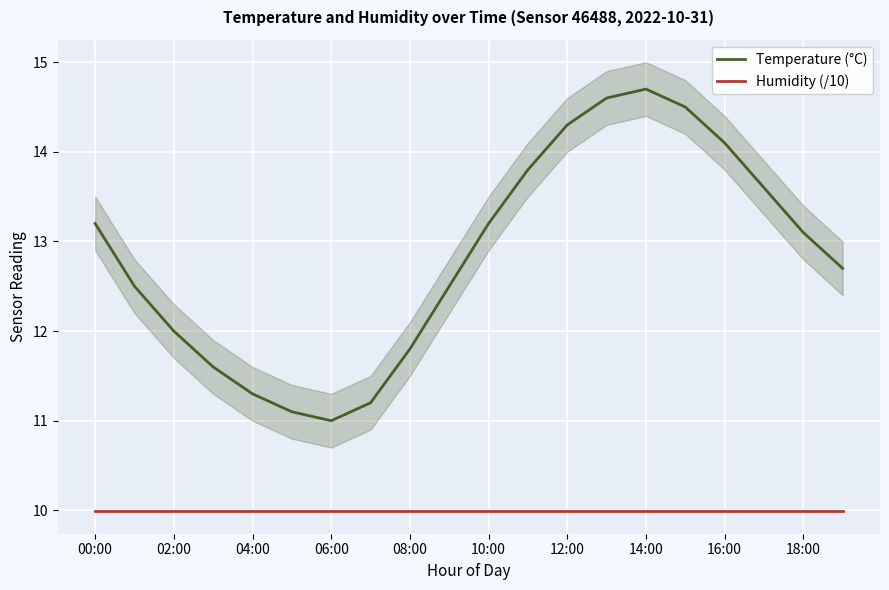

True or false: Temperature (°C) and Humidity (/10) cross at least once.

False